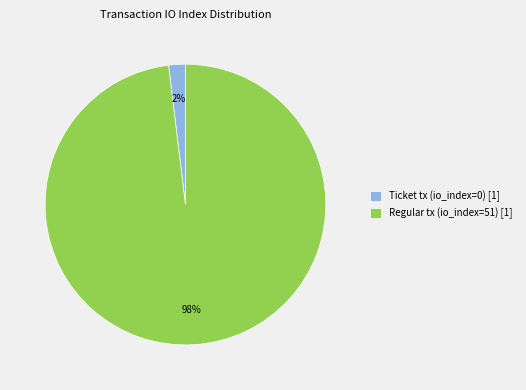

How many slices are in this pie chart?

2